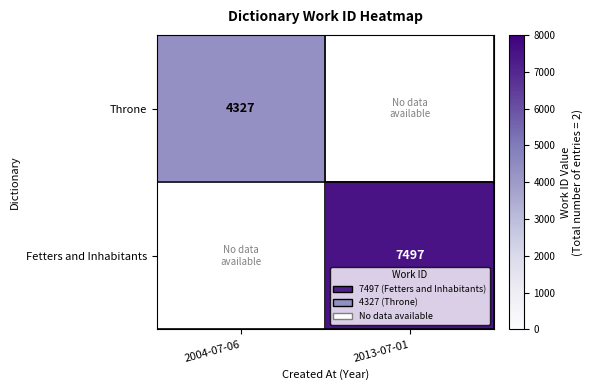

The value of Fetters and Inhabitants at 2013-07-01 is 7497. True or false?

True